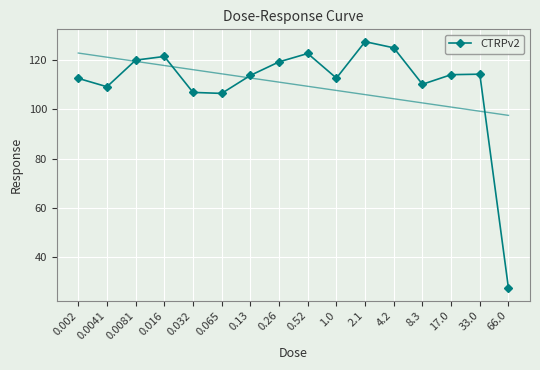

What is the change in value from 0.002 to 33.0?

+1.7